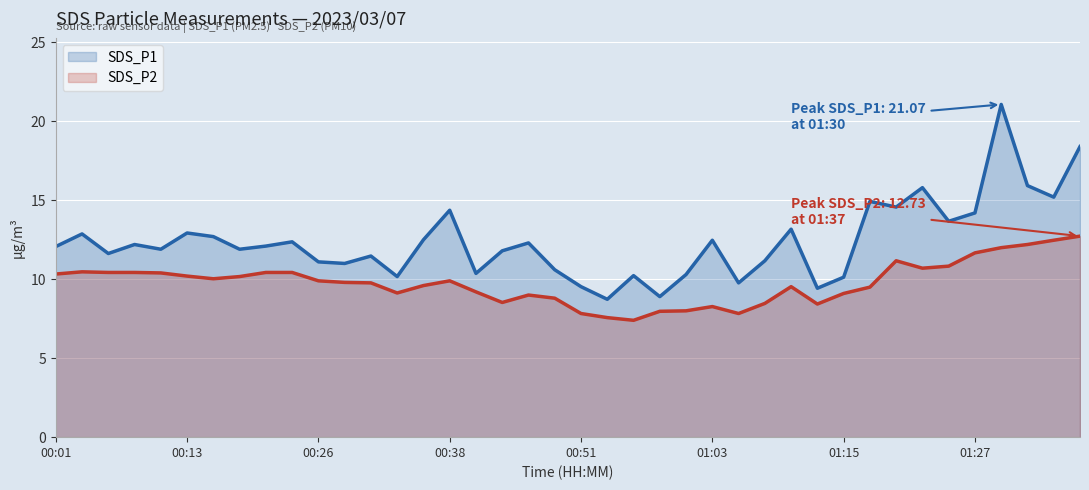

Rank the series by their average value, from lowest to highest.

SDS_P2, SDS_P1